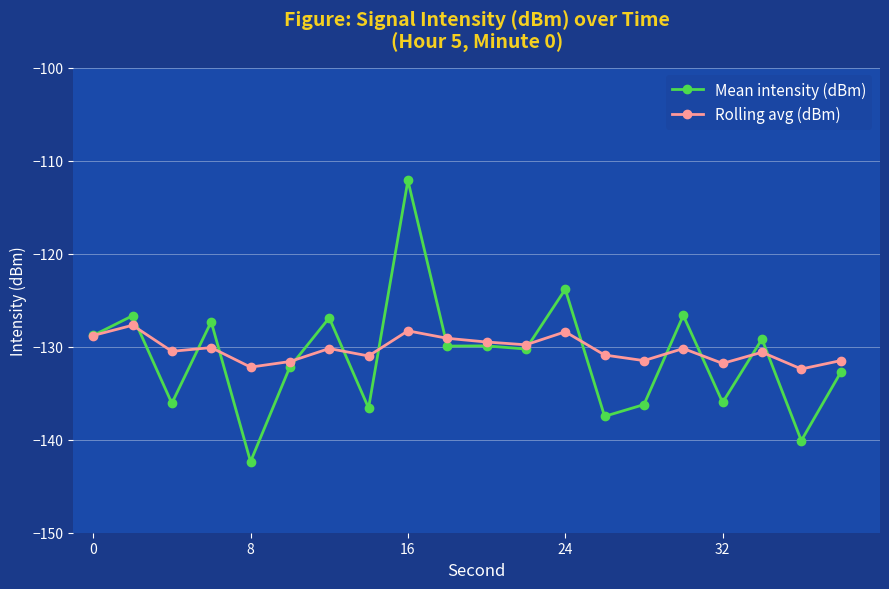

List the series in order of their peak value, highest first.

Mean intensity (dBm), Rolling avg (dBm)